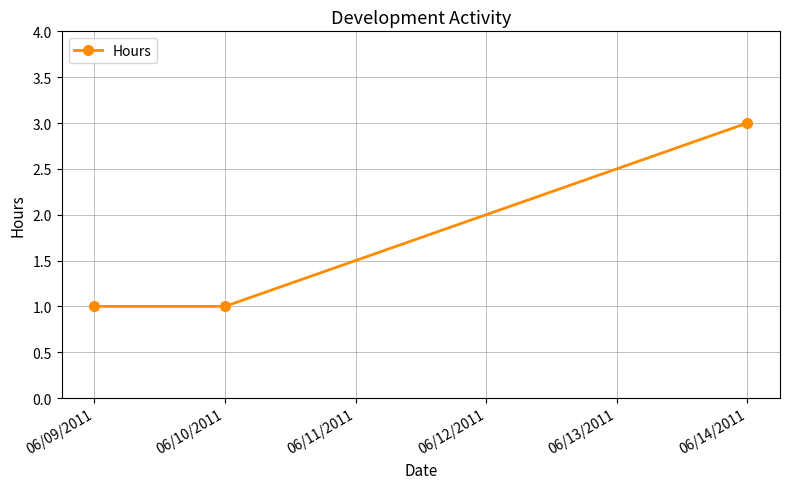

What is the label of the 1st point from the right?

06/14/2011